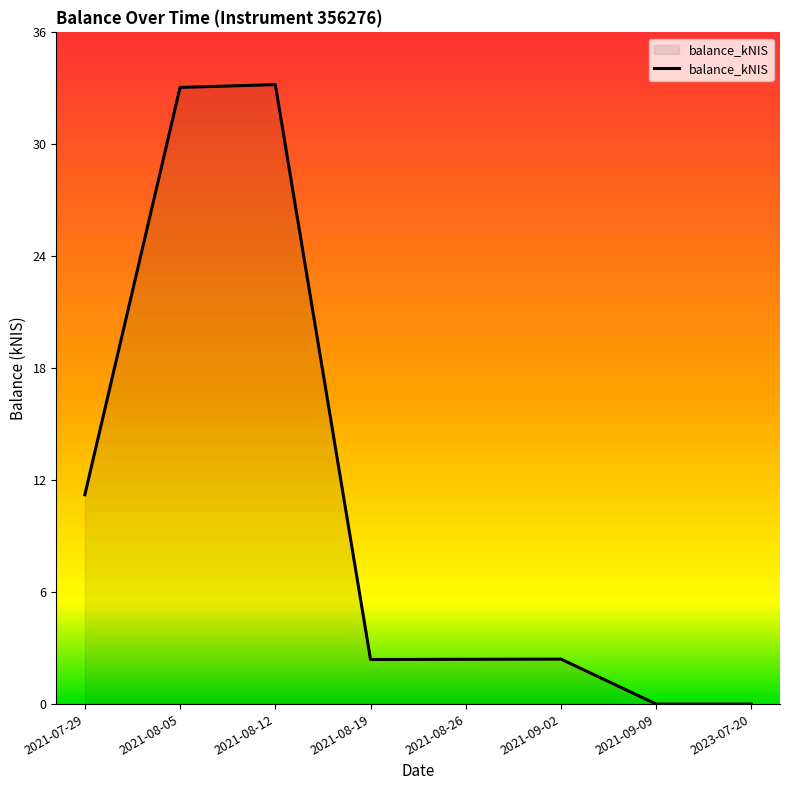

The chart shows a value of 19.4 at 2023-07-20. True or false?

False